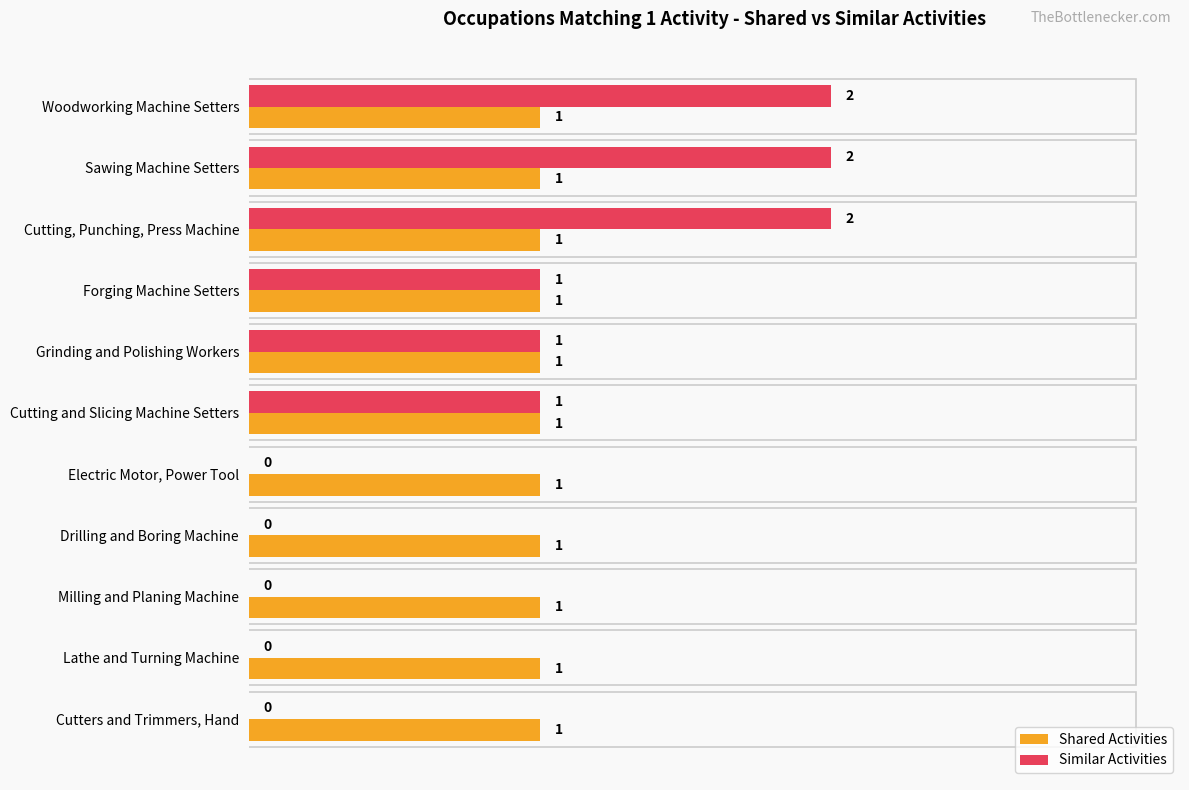

The Shared Activities series shows 1 at Milling and Planing Machine. True or false?

True